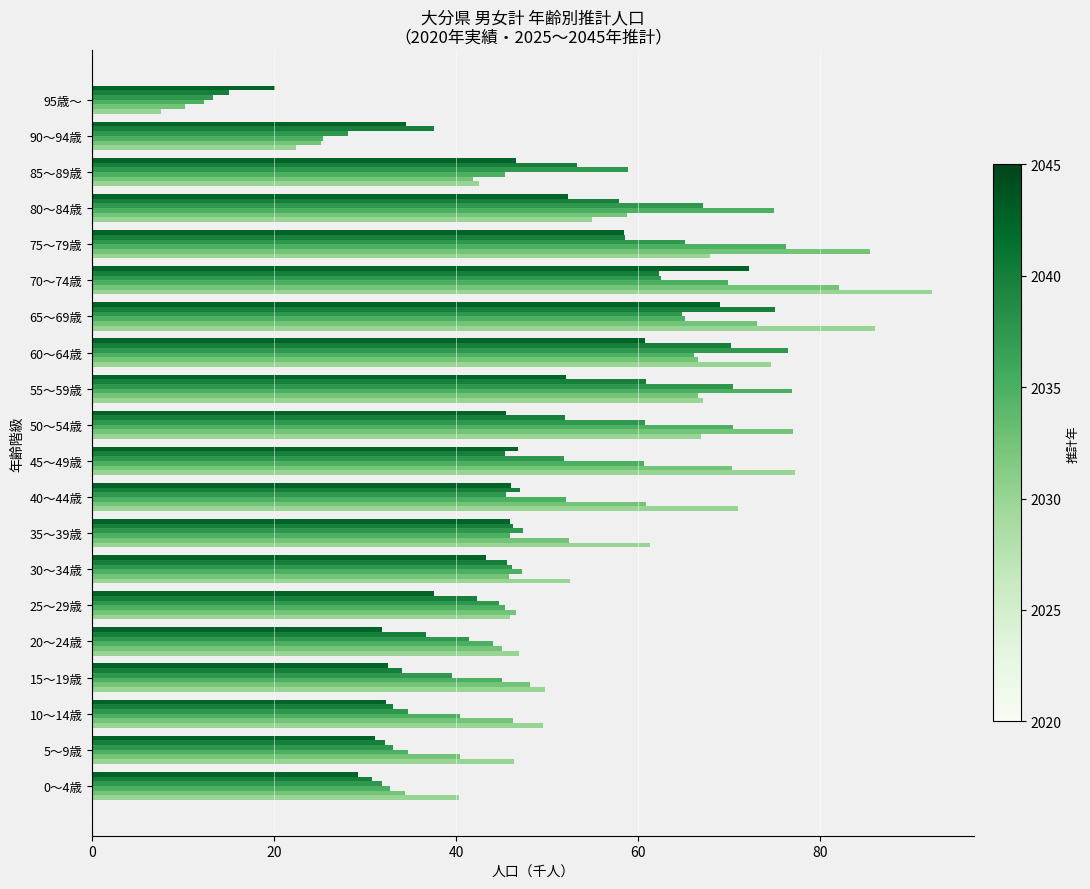

How many series are shown in this chart?

6